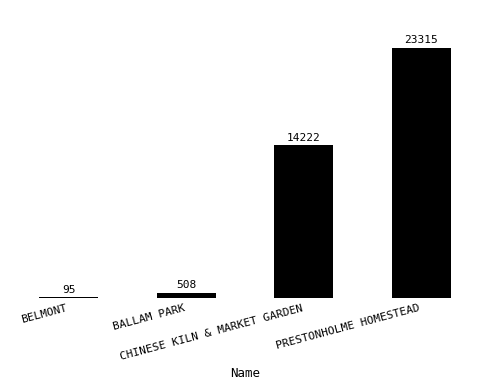

Reading left to right, transcribe all the data shown in this chart.

BELMONT=95	BALLAM PARK=508	CHINESE KILN & MARKET GARDEN=14222	PRESTONHOLME HOMESTEAD=23315